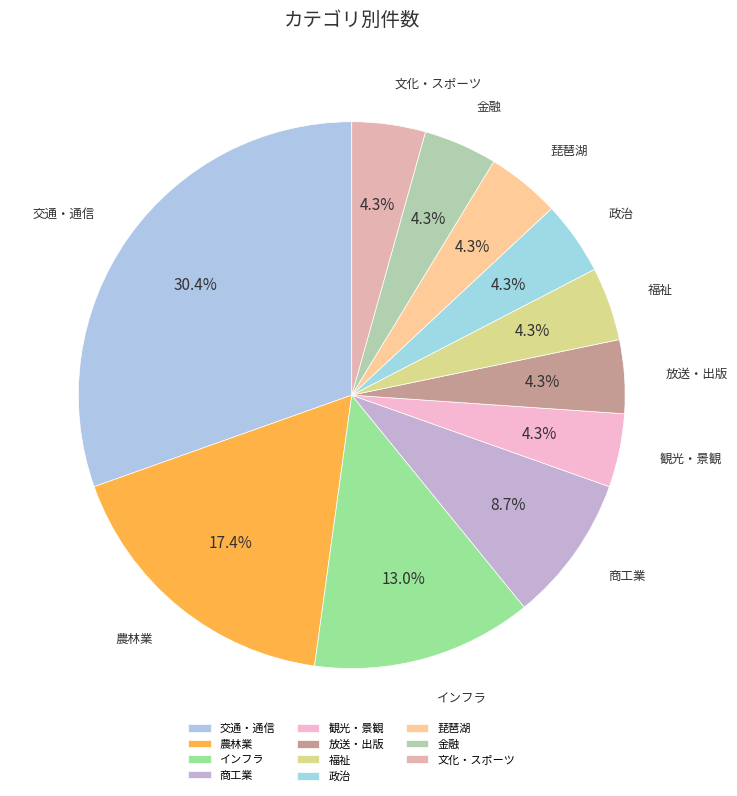

How many segments does this pie chart have?

11